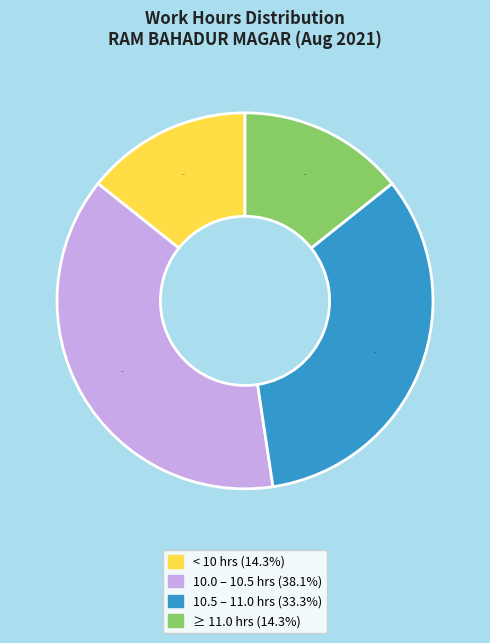

Does any single category account for the majority?

No